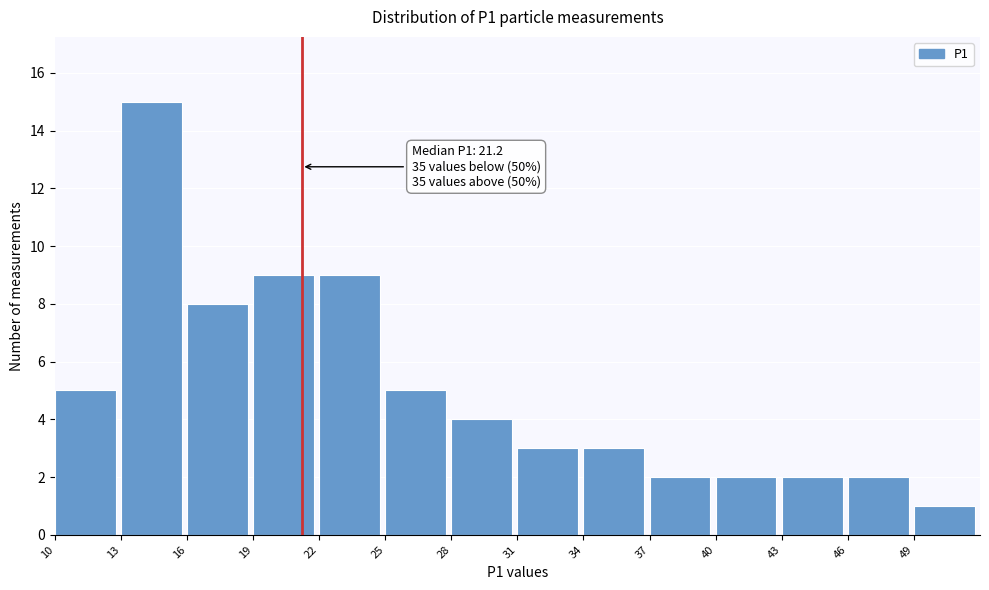

Over which range of the x-axis is the bar tallest?

13 to 16